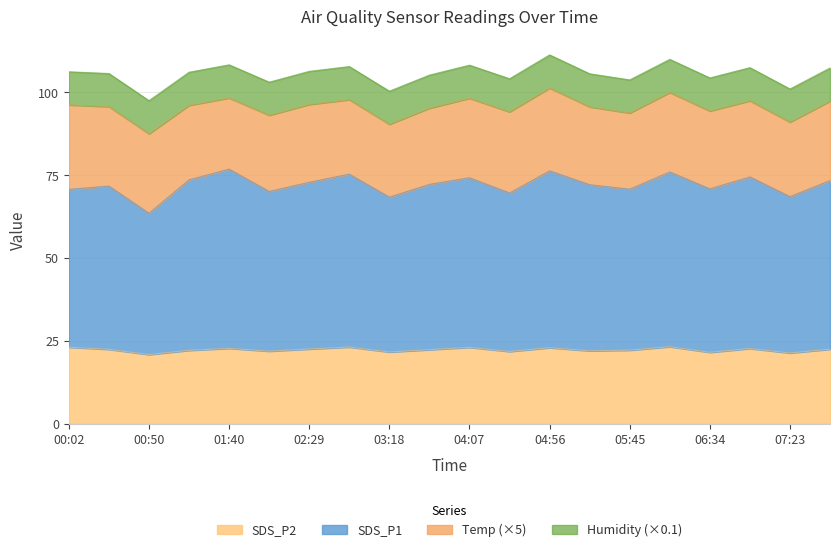

What is the sum of the SDS_P2 values at 04:56 and 00:02?

46.0